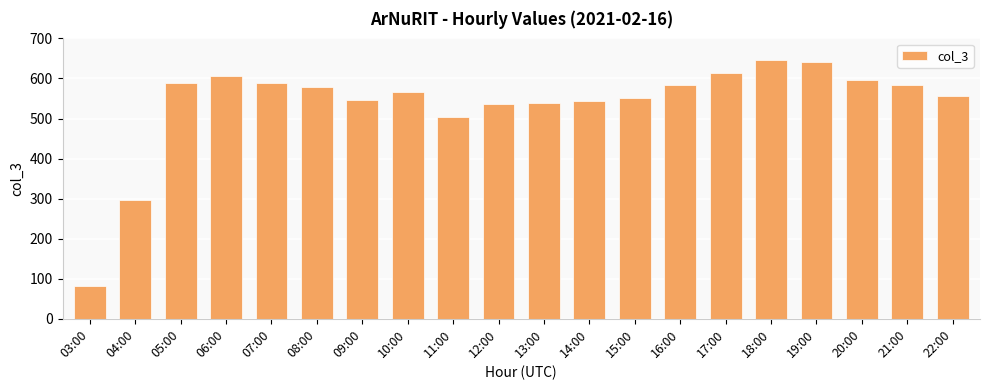

At which category does the chart reach its peak across all series?

18:00